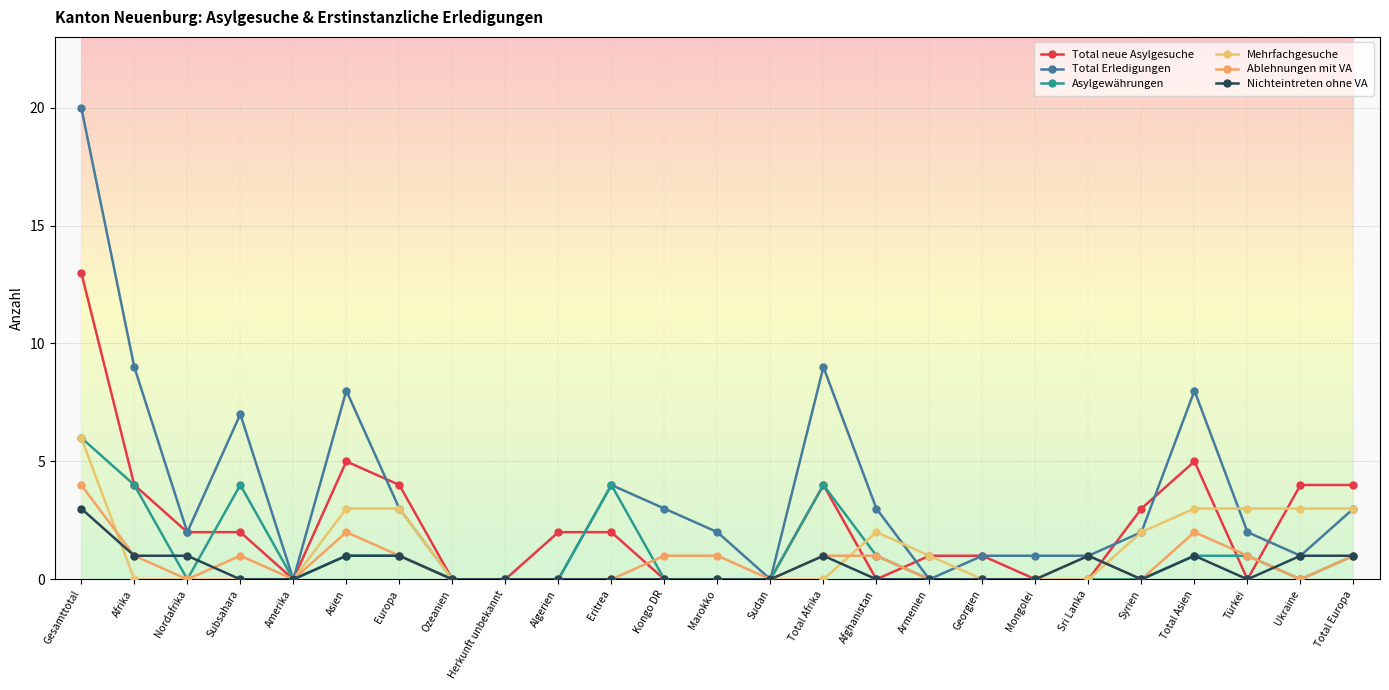

Between Herkunft unbekannt and Armenien, which series saw the biggest shift?

Total neue Asylgesuche